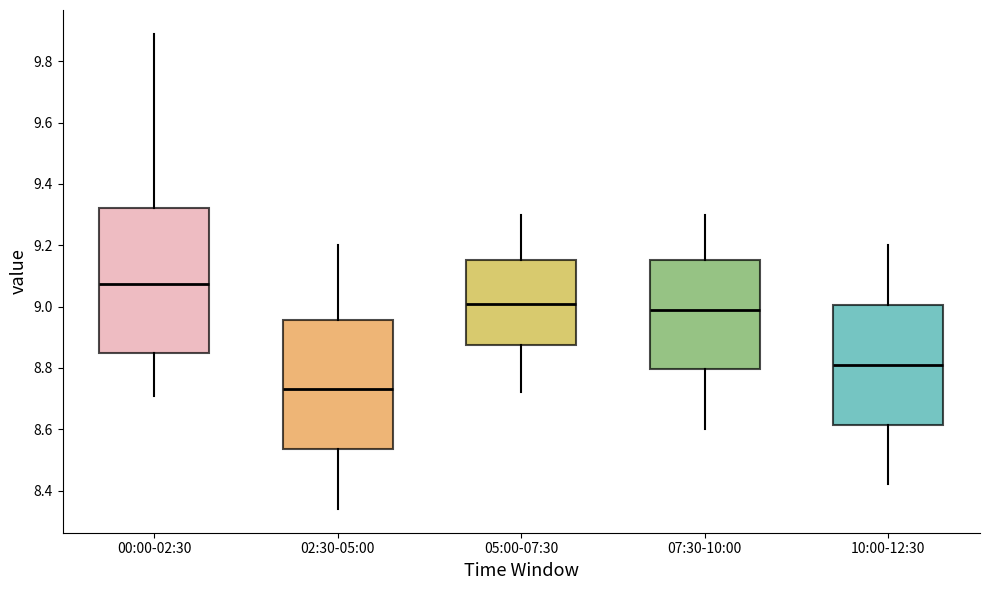

Where does the lower whisker of the box for 07:30-10:00 end on the y-axis? The values are not printed on the chart, so give them approximately, as read against the axis.

8.60